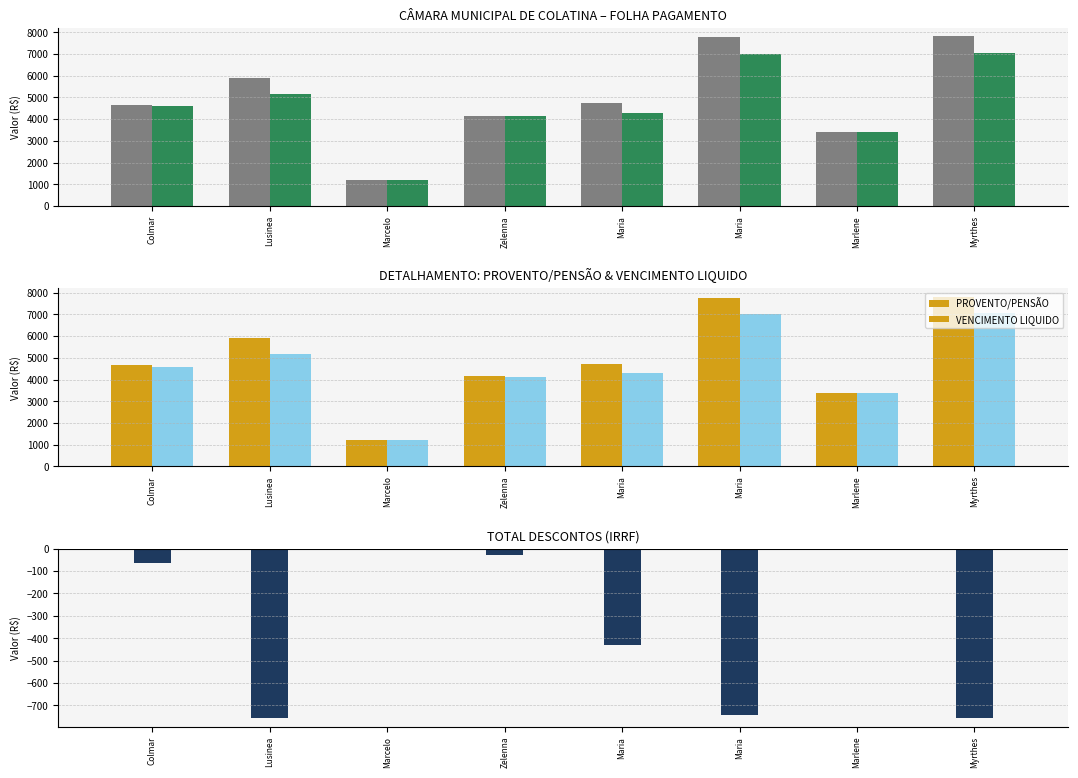

What is the total value across all series at Zelenna?

8263.1